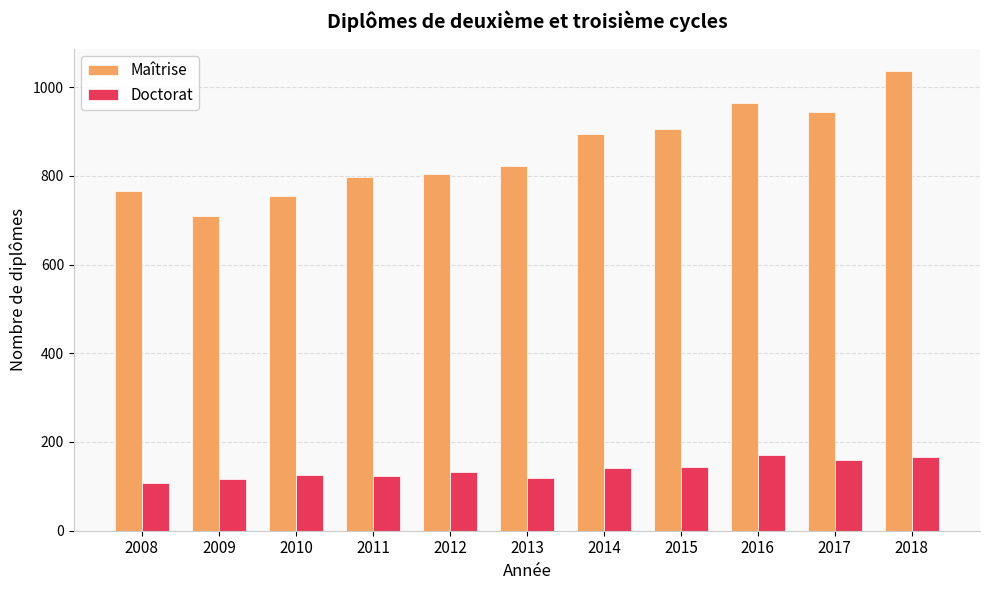

What is the minimum value shown in the chart?

107